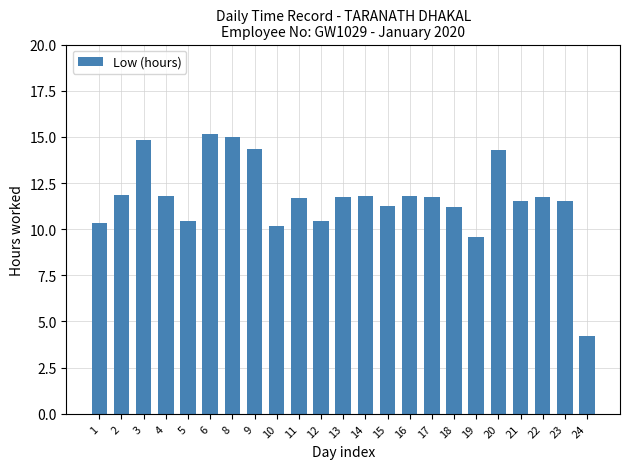

How many data points are above 11?

17